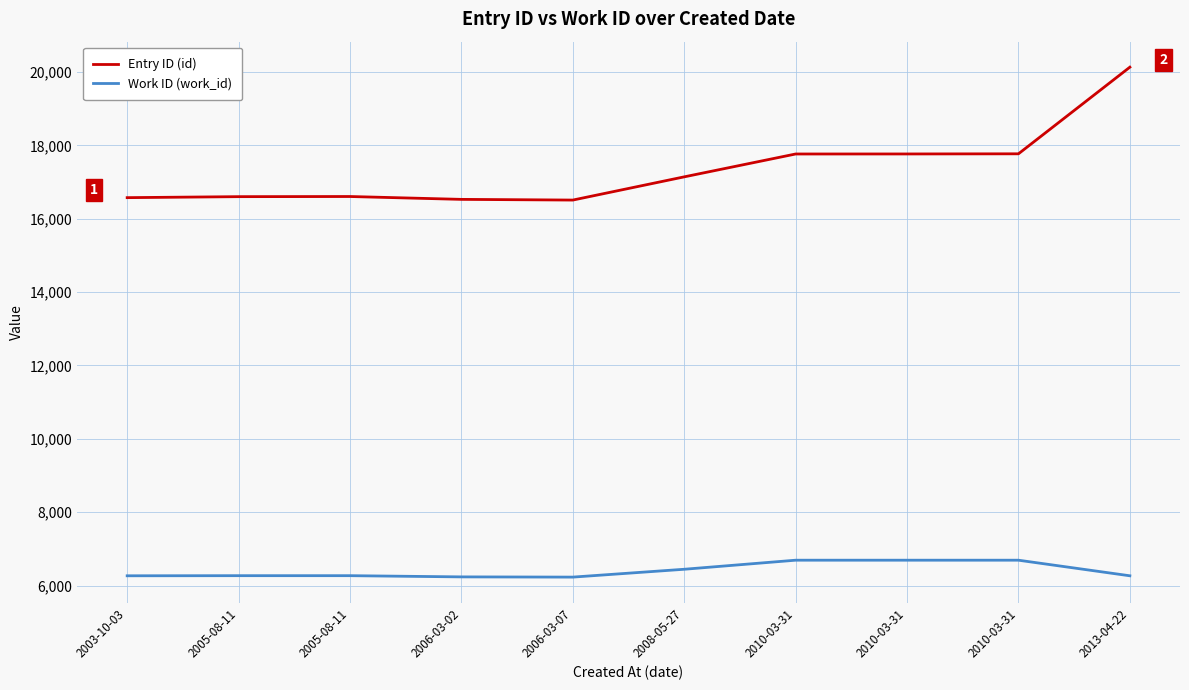

Between 2010-03-31 and 2006-03-02, which is larger?

2010-03-31